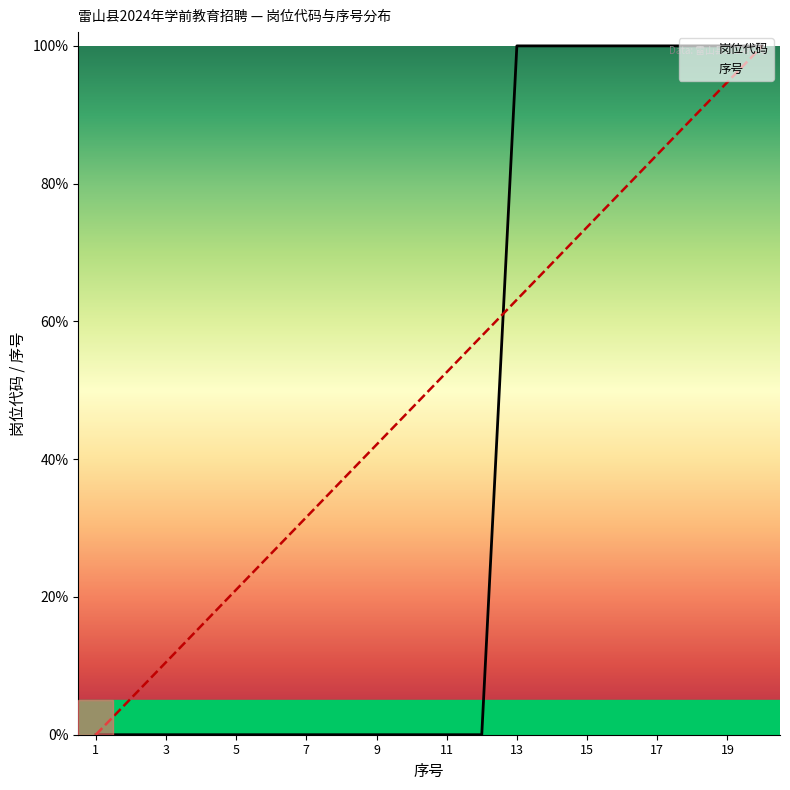

How many lines are shown in the chart?

2